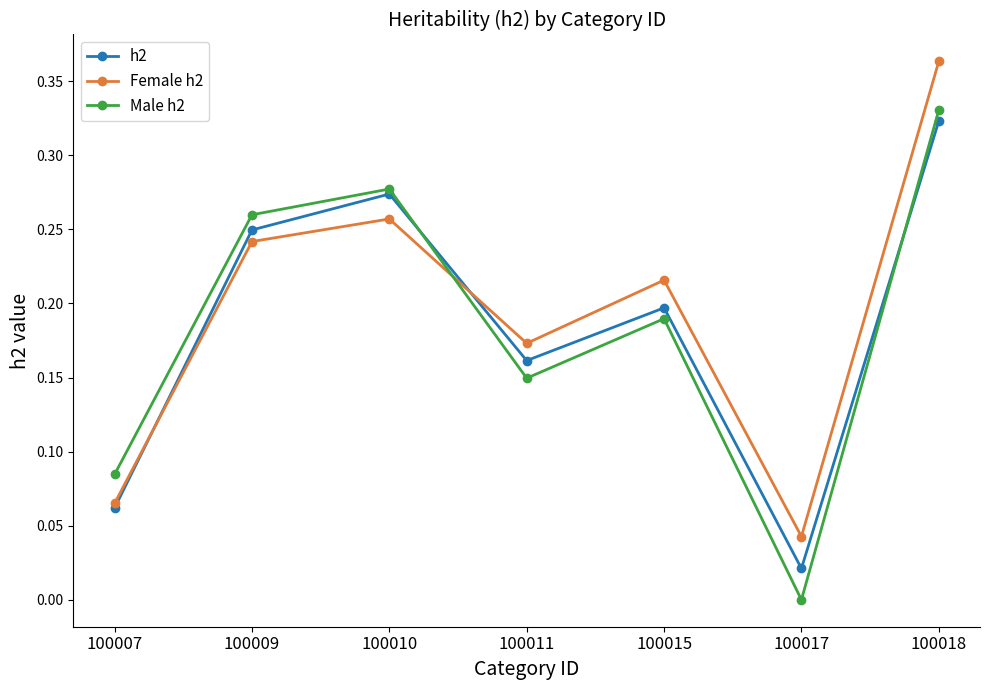

Rank the categories by h2 value from lowest to highest.

100017, 100007, 100011, 100015, 100009, 100010, 100018